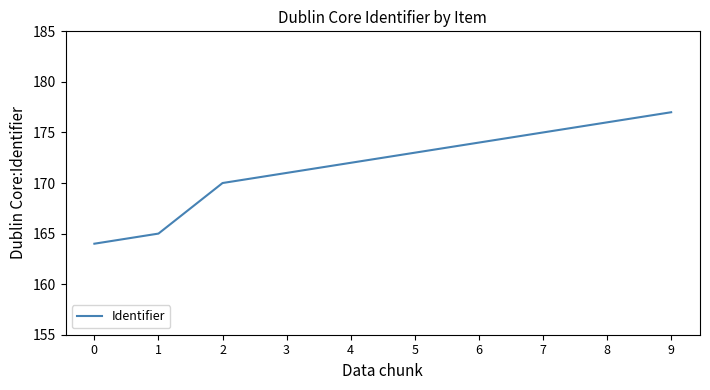

What is the change in value from 0 to 5?

+9